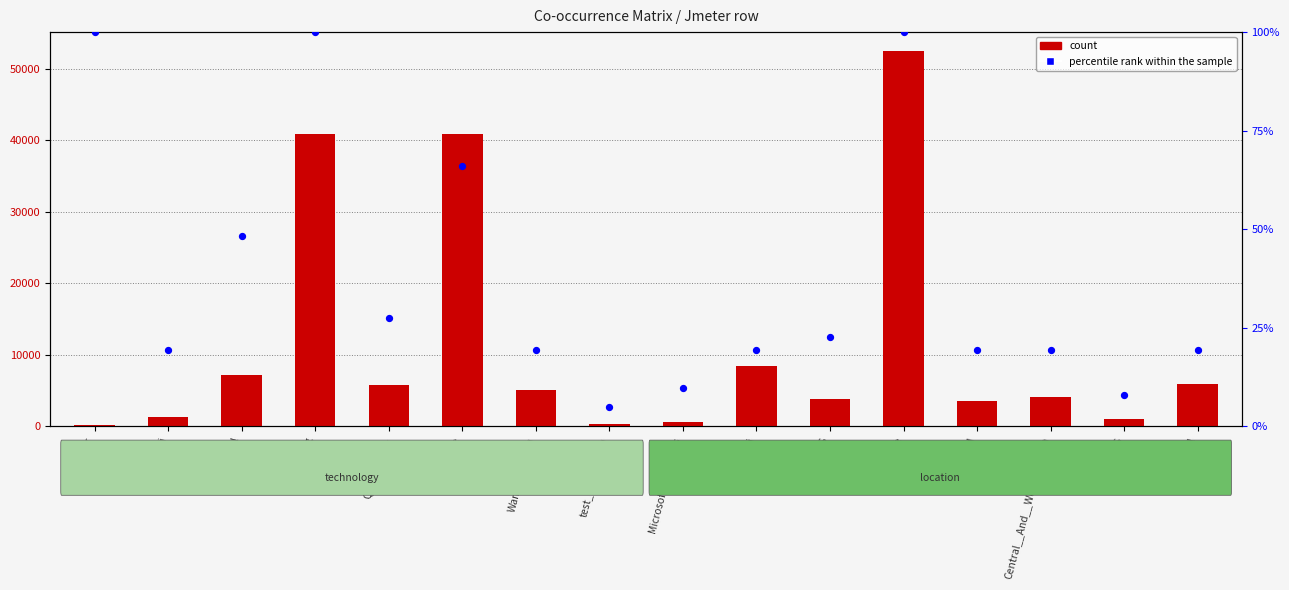

What are all the series names shown in the legend?

count, percentile rank within the sample